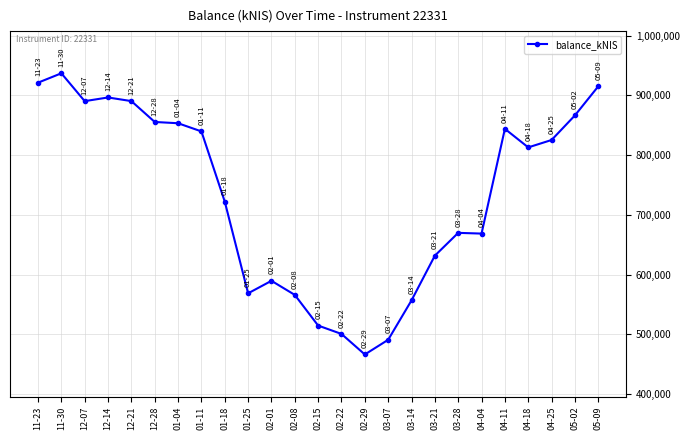

What is the value of the 17th point from the left?

556680.5